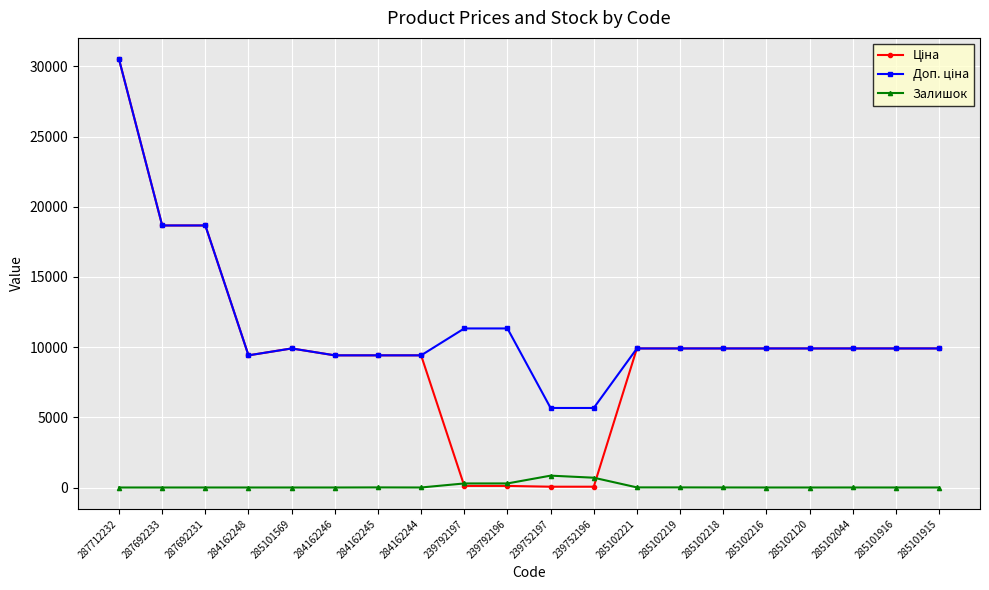

At which category is the sum across all series the highest?

287712232